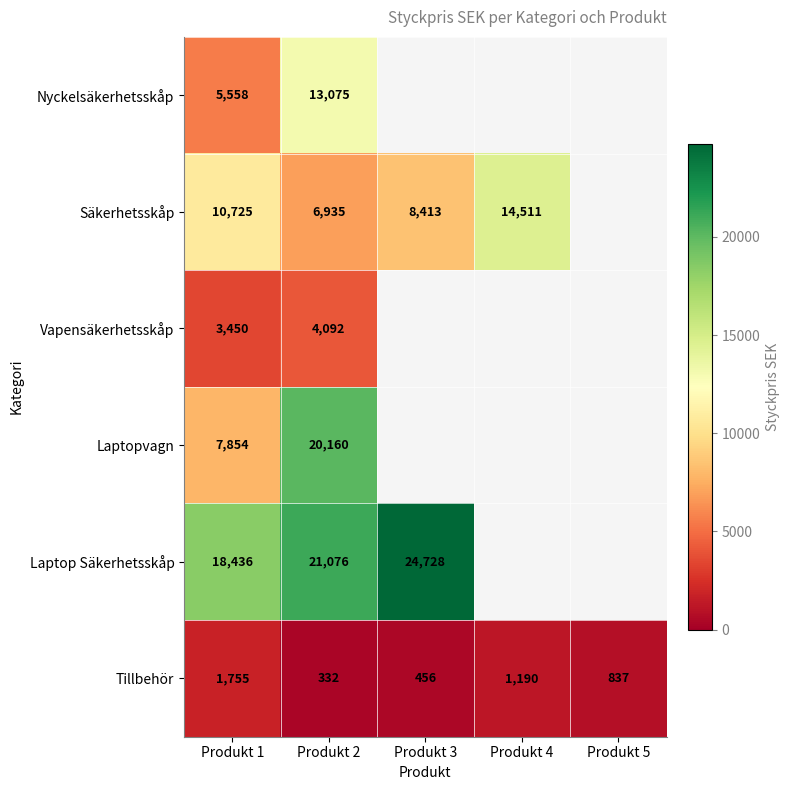

At which category is the sum across all series the highest?

Produkt 2